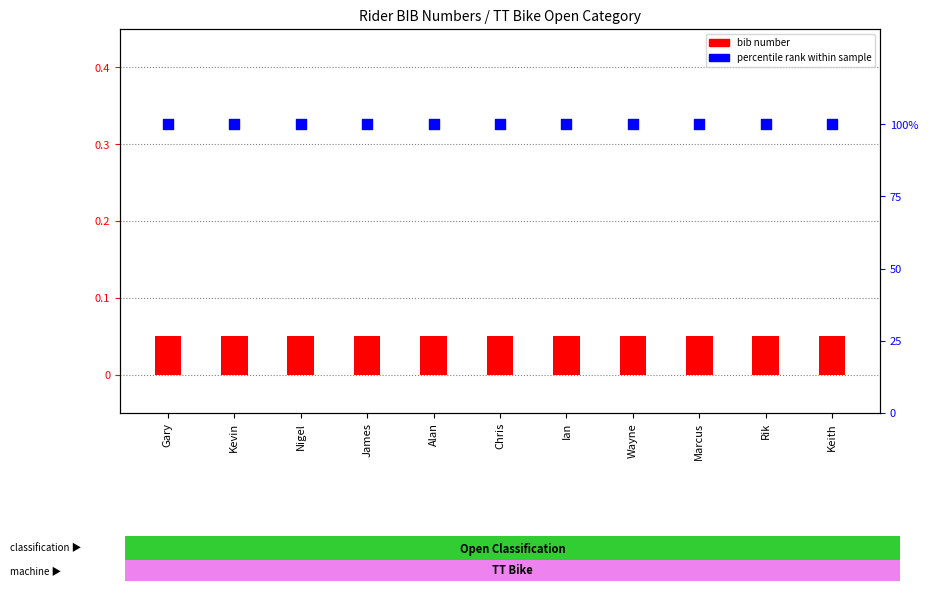

At which category is the sum across all series the highest?

Gary